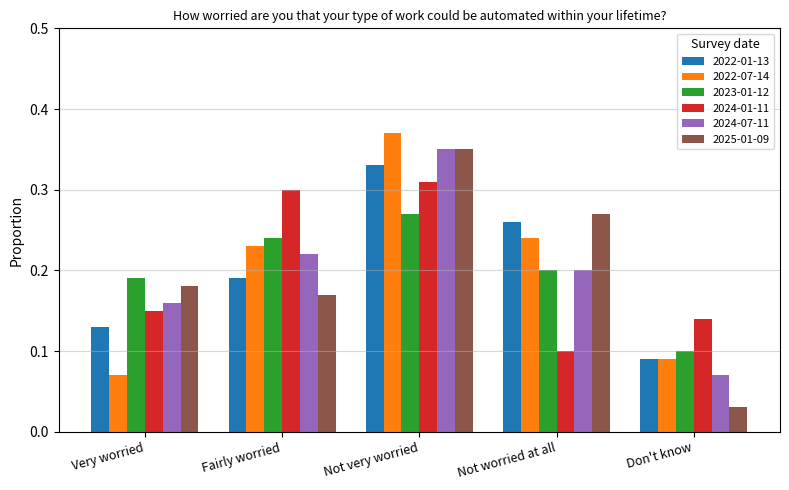

At which label does 2024-07-11 reach its minimum?

Don't know